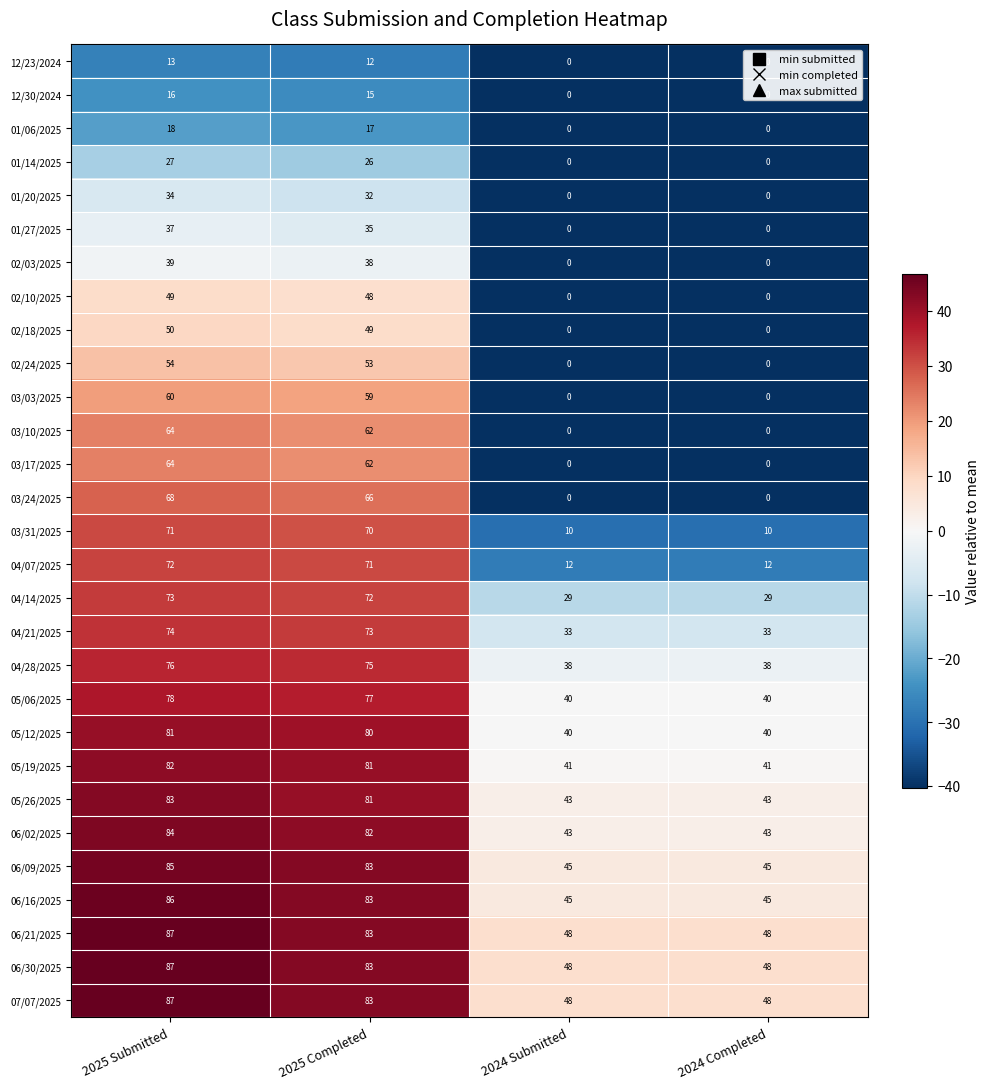

The 03/10/2025 series shows -37 at 2024 Completed. True or false?

False